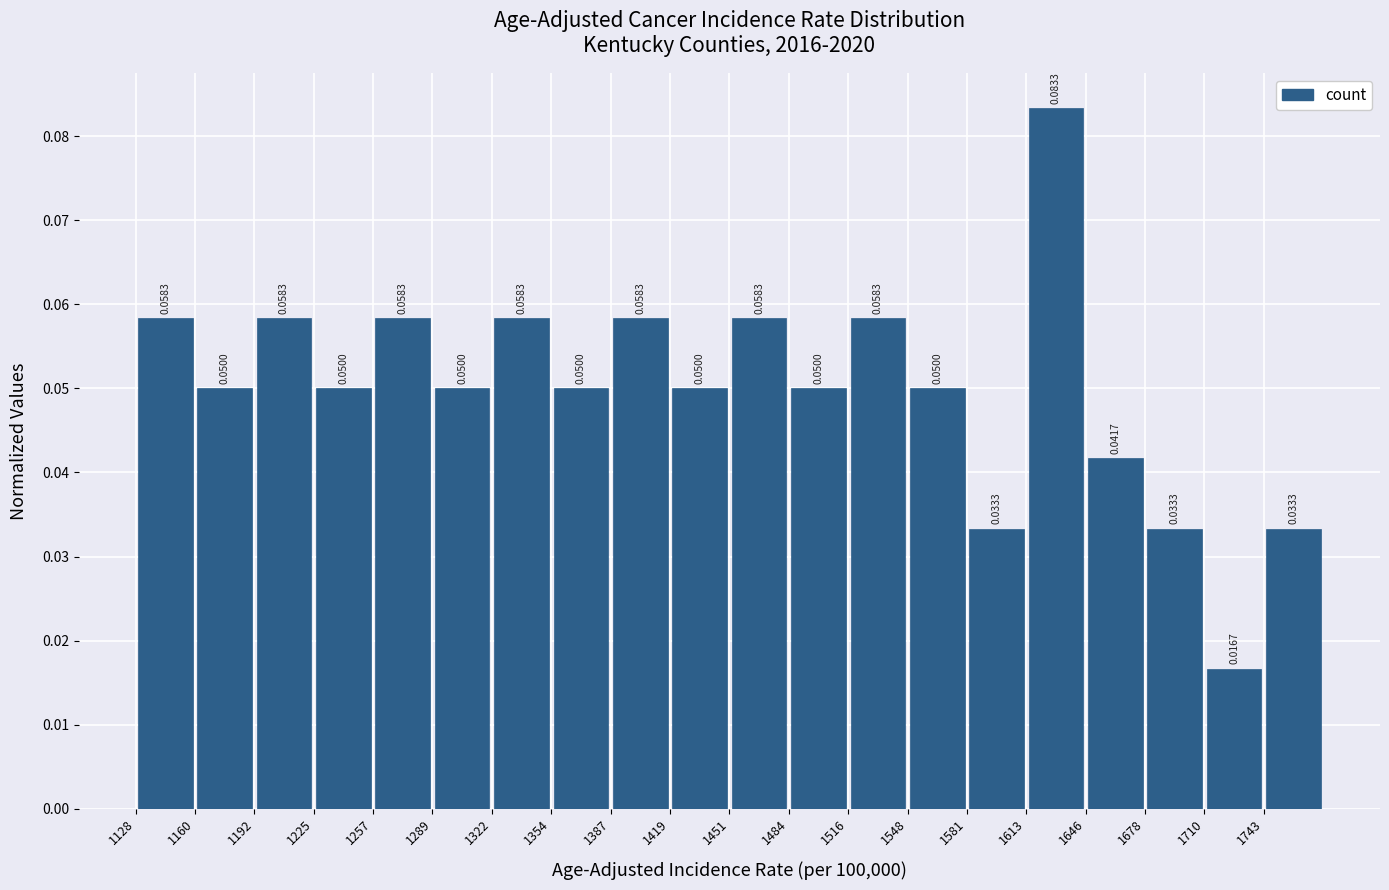

Reading left to right, transcribe this chart: for each bar, give the range it covers on the x-axis and its height. The bar edges are not printed on the chart, so give them approximately, as read against the axis.

1130 to 1160: 0.0583
1160 to 1195: 0.0500
1195 to 1225: 0.0583
1225 to 1260: 0.0500
1260 to 1290: 0.0583
1290 to 1320: 0.0500
1320 to 1355: 0.0583
1355 to 1385: 0.0500
1385 to 1420: 0.0583
1420 to 1450: 0.0500
1450 to 1485: 0.0583
1485 to 1515: 0.0500
1515 to 1550: 0.0583
1550 to 1580: 0.0500
1580 to 1615: 0.0333
1615 to 1645: 0.0833
1645 to 1680: 0.0417
1680 to 1710: 0.0333
1710 to 1745: 0.0167
1745 to 1775: 0.0333